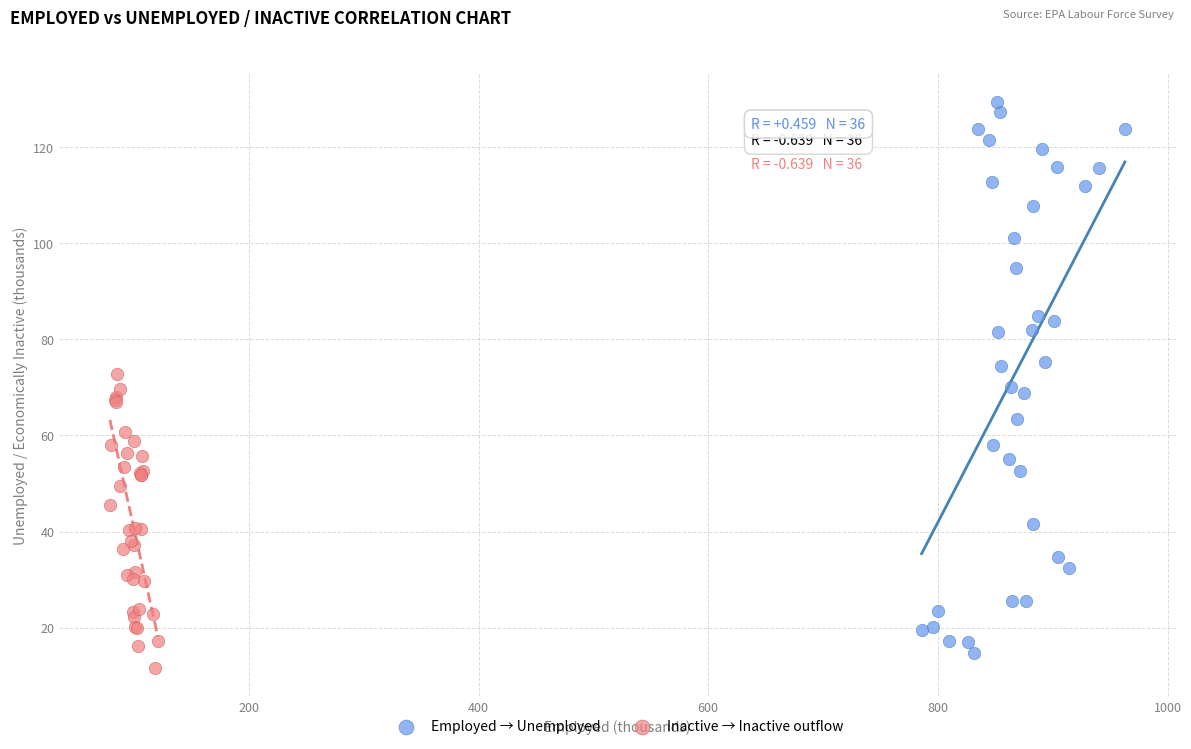

Which series reaches the maximum Y coordinate?

Employed → Unemployed